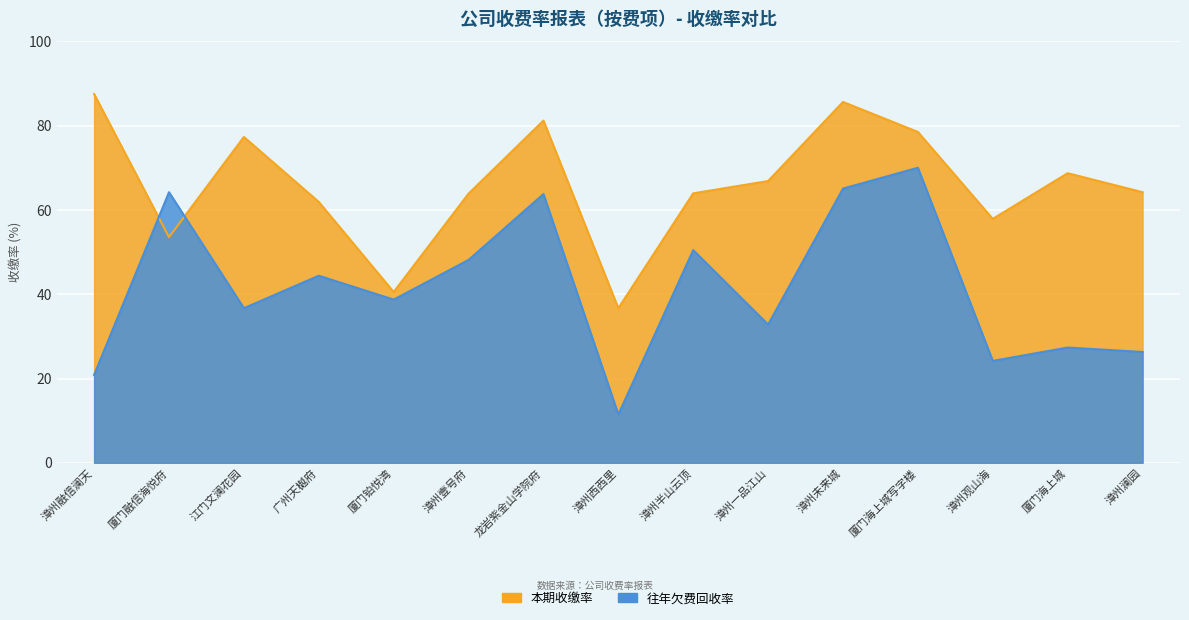

What is the total value across all series at 漳州澜园?

90.5